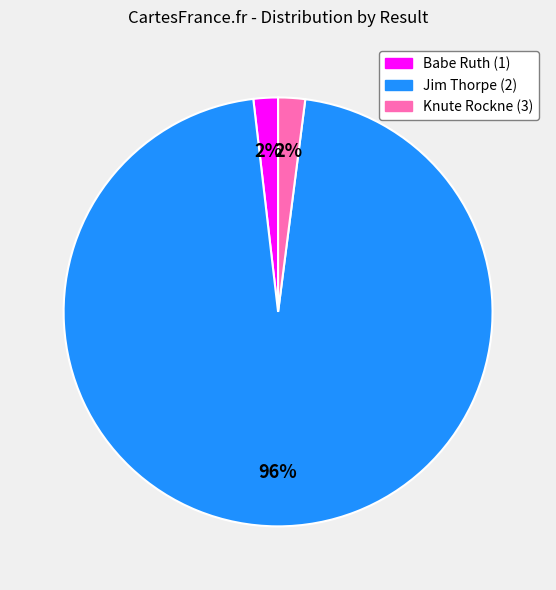

To the nearest percent, what percentage of the pie is Babe Ruth (1)?

2%